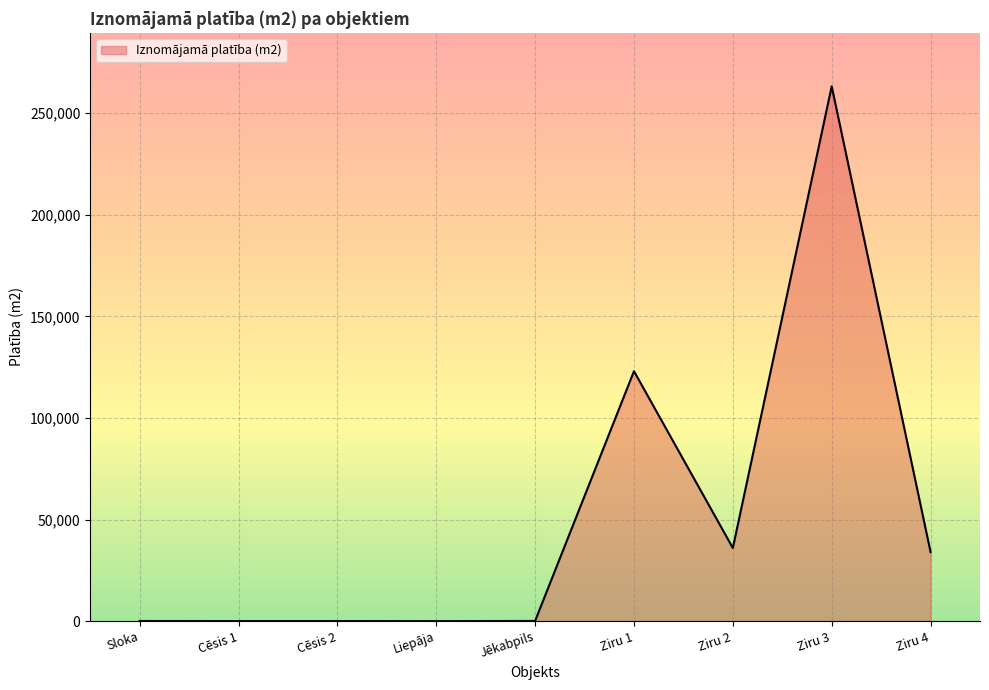

Where is the data nearest to the value 131608?

Ziru 1